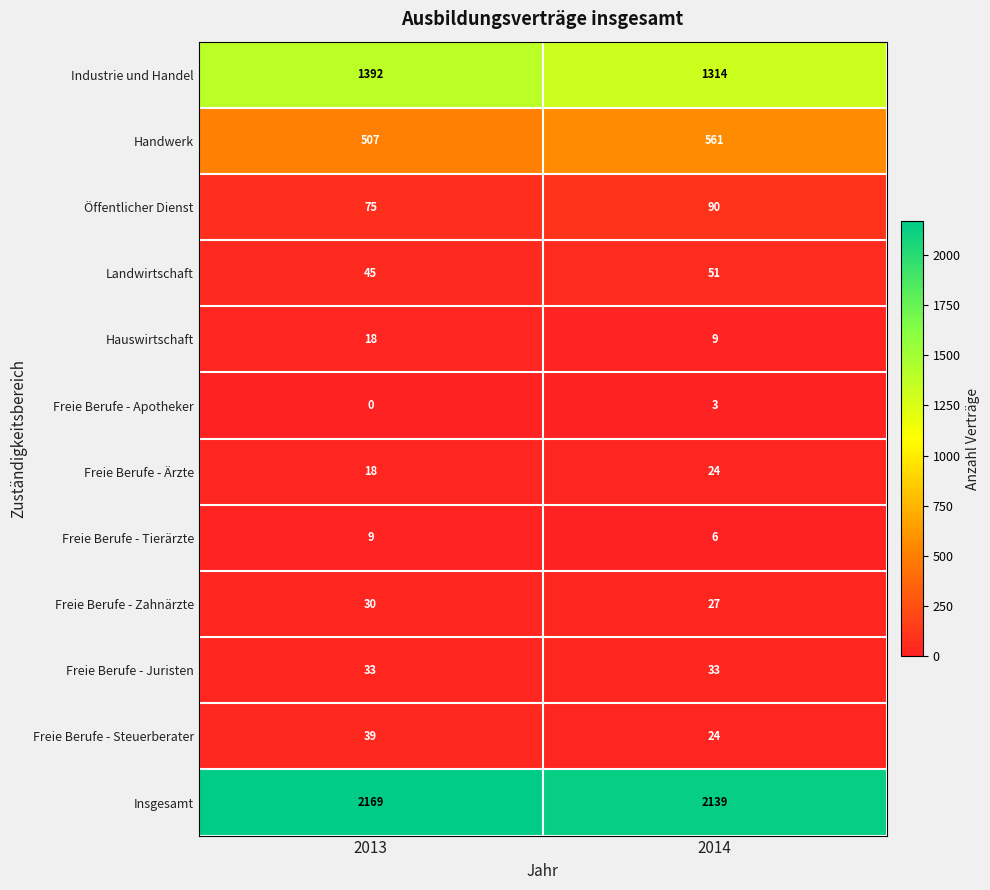

What is the difference between the highest and lowest values at 2013?

2169